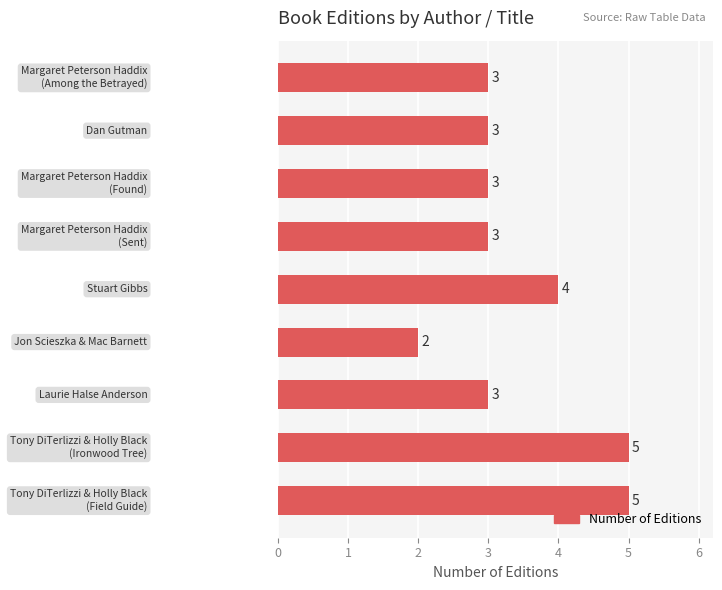

How many bars are there in total?

9